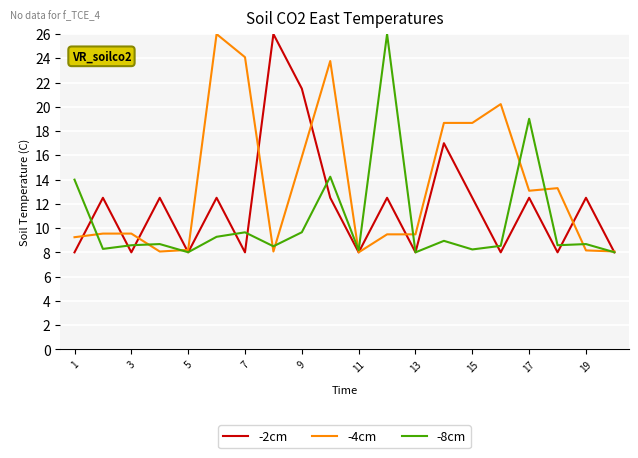

Rank the series by their average value, from highest to lowest.

-4cm, -2cm, -8cm